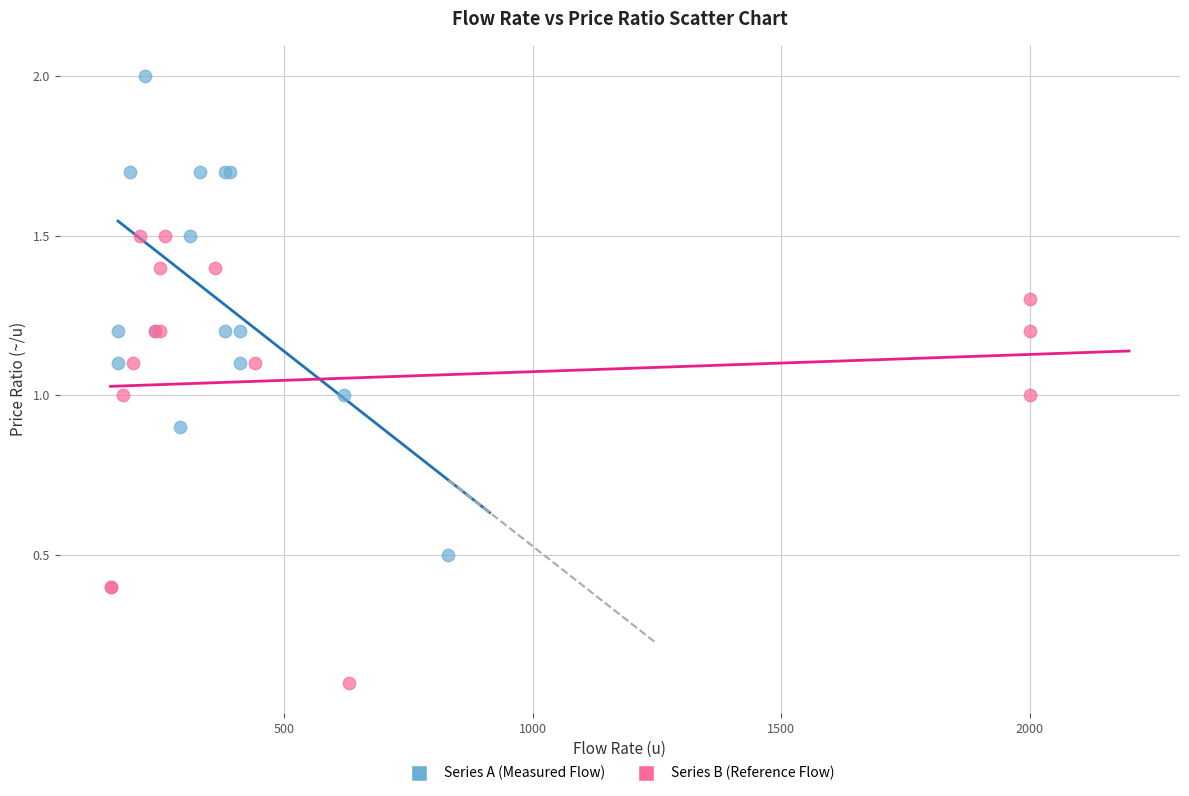

Which series reaches the minimum Y coordinate?

Series B (Reference Flow)